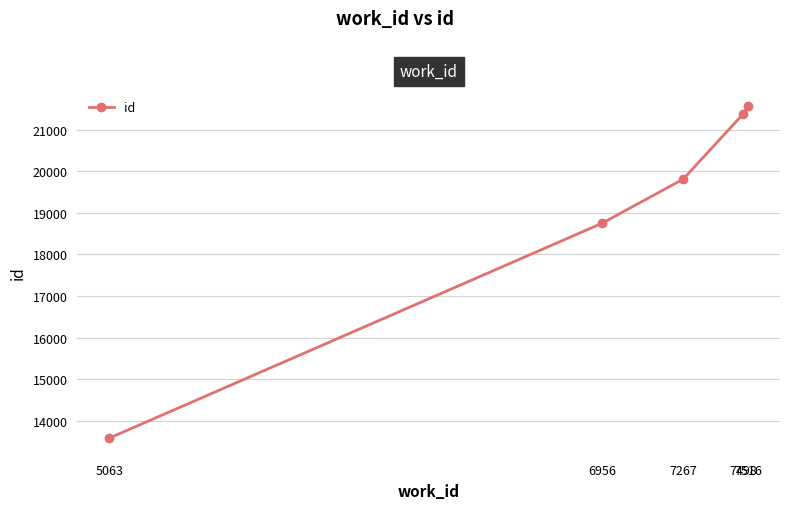

How many data points are less than 19810?

2